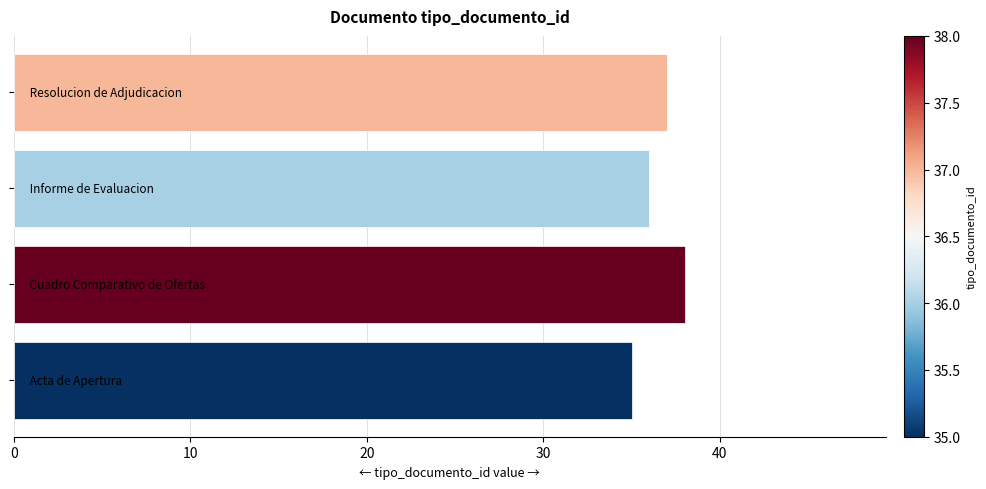

What is the sum of all values?

146